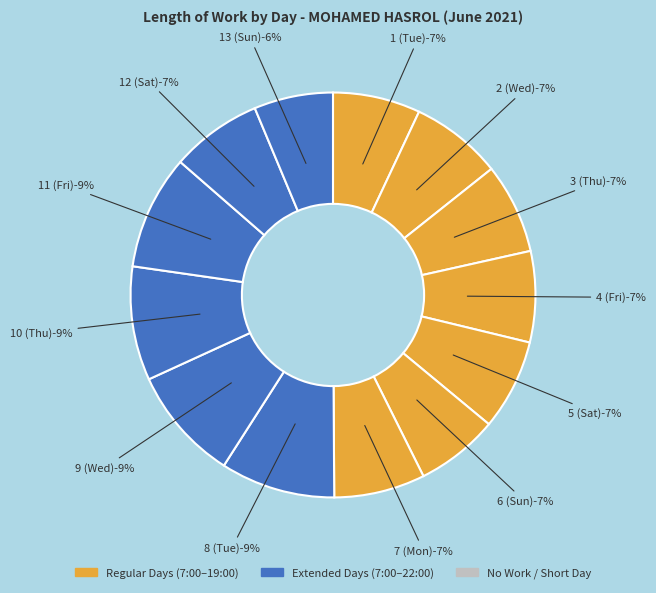

Does any single category account for the majority?

No